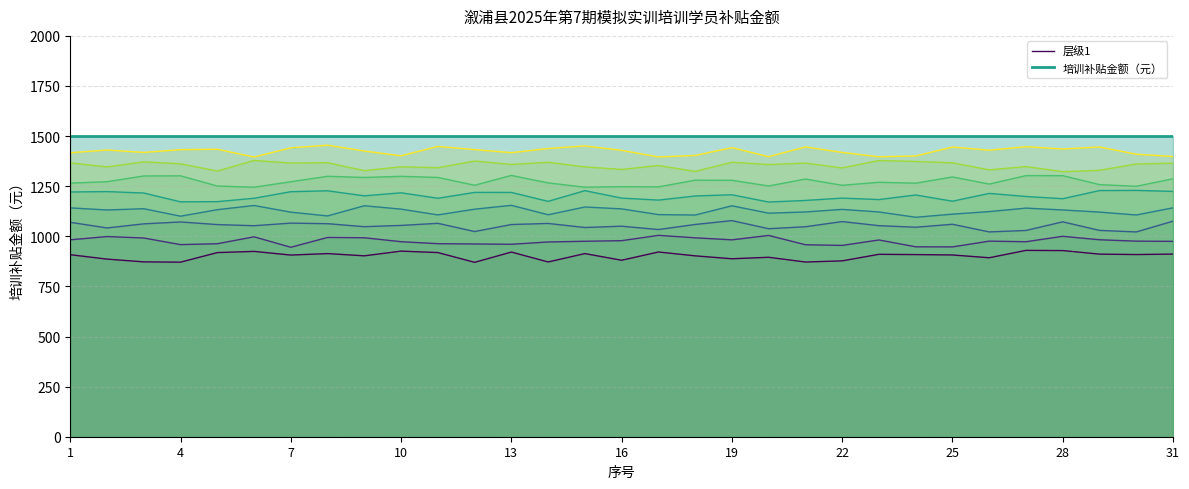

List the series in order of their overall mean, highest first.

培训补贴金额（元）, 层级1